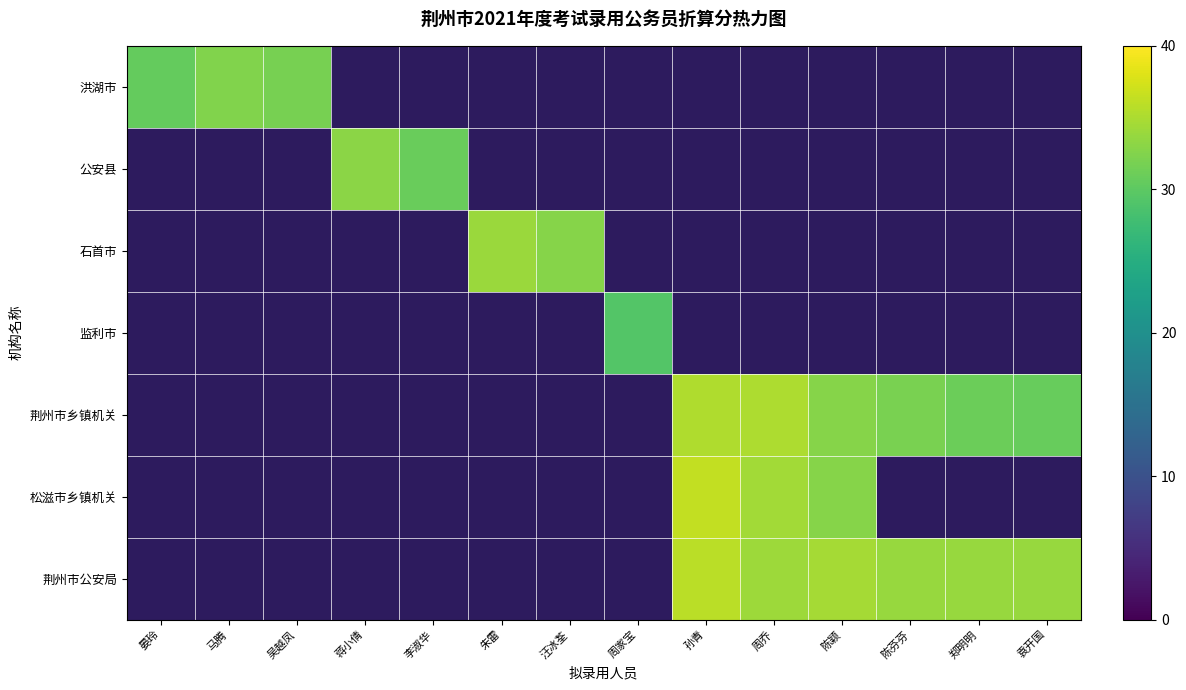

Between 袁开国 and 周家宝, which is larger?

周家宝